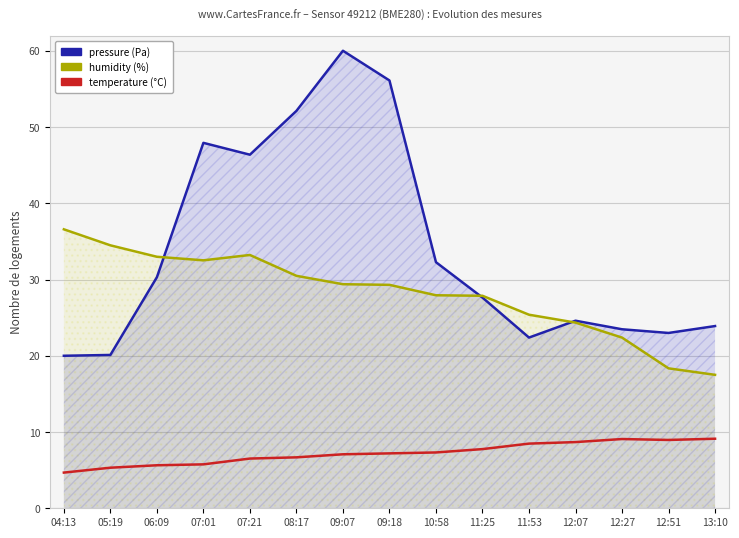

What is the label of the 6th point from the left?

08:17